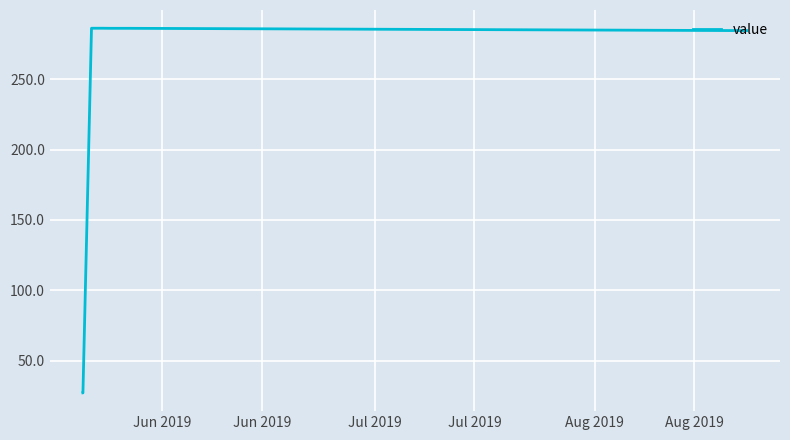

Count the number of categories in the chart.

14